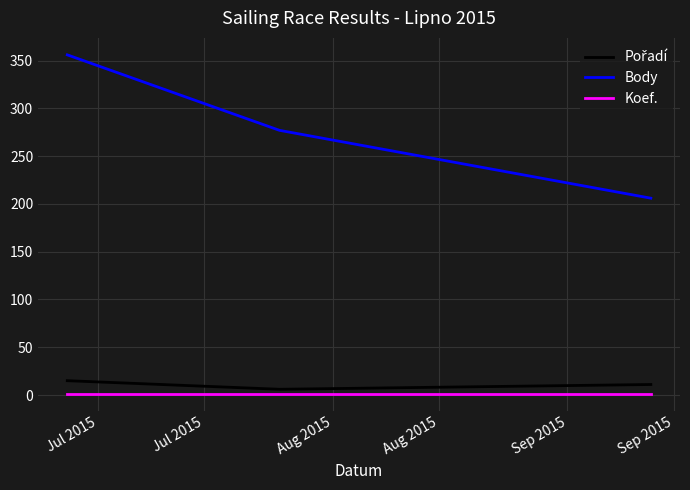

Which series has the largest range (max minus min)?

Body